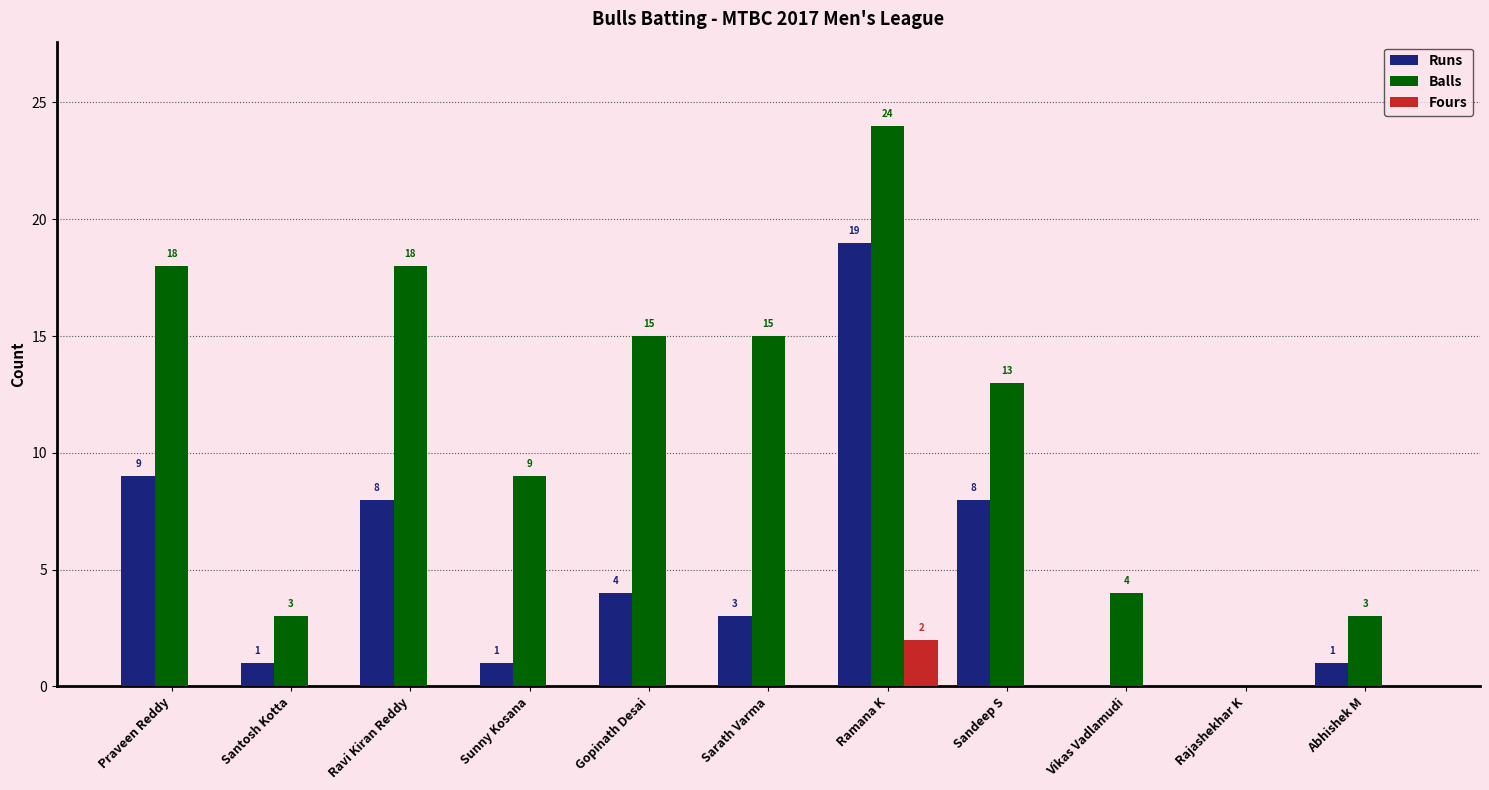

At which category is the sum across all series the highest?

Ramana K